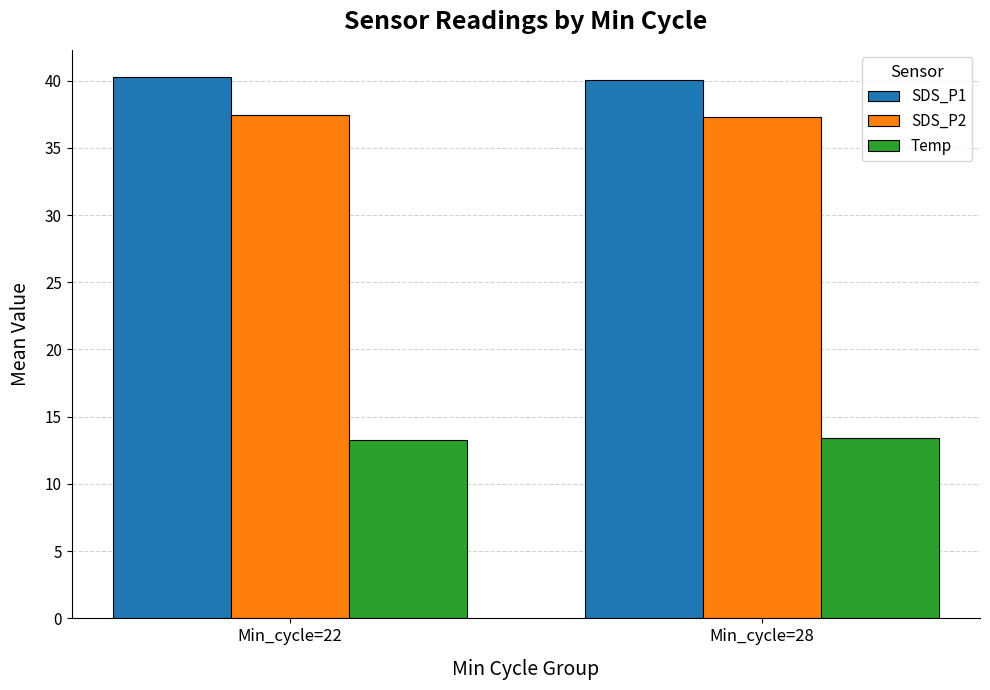

The value of SDS_P2 at Min_cycle=22 is 22.1. True or false?

False